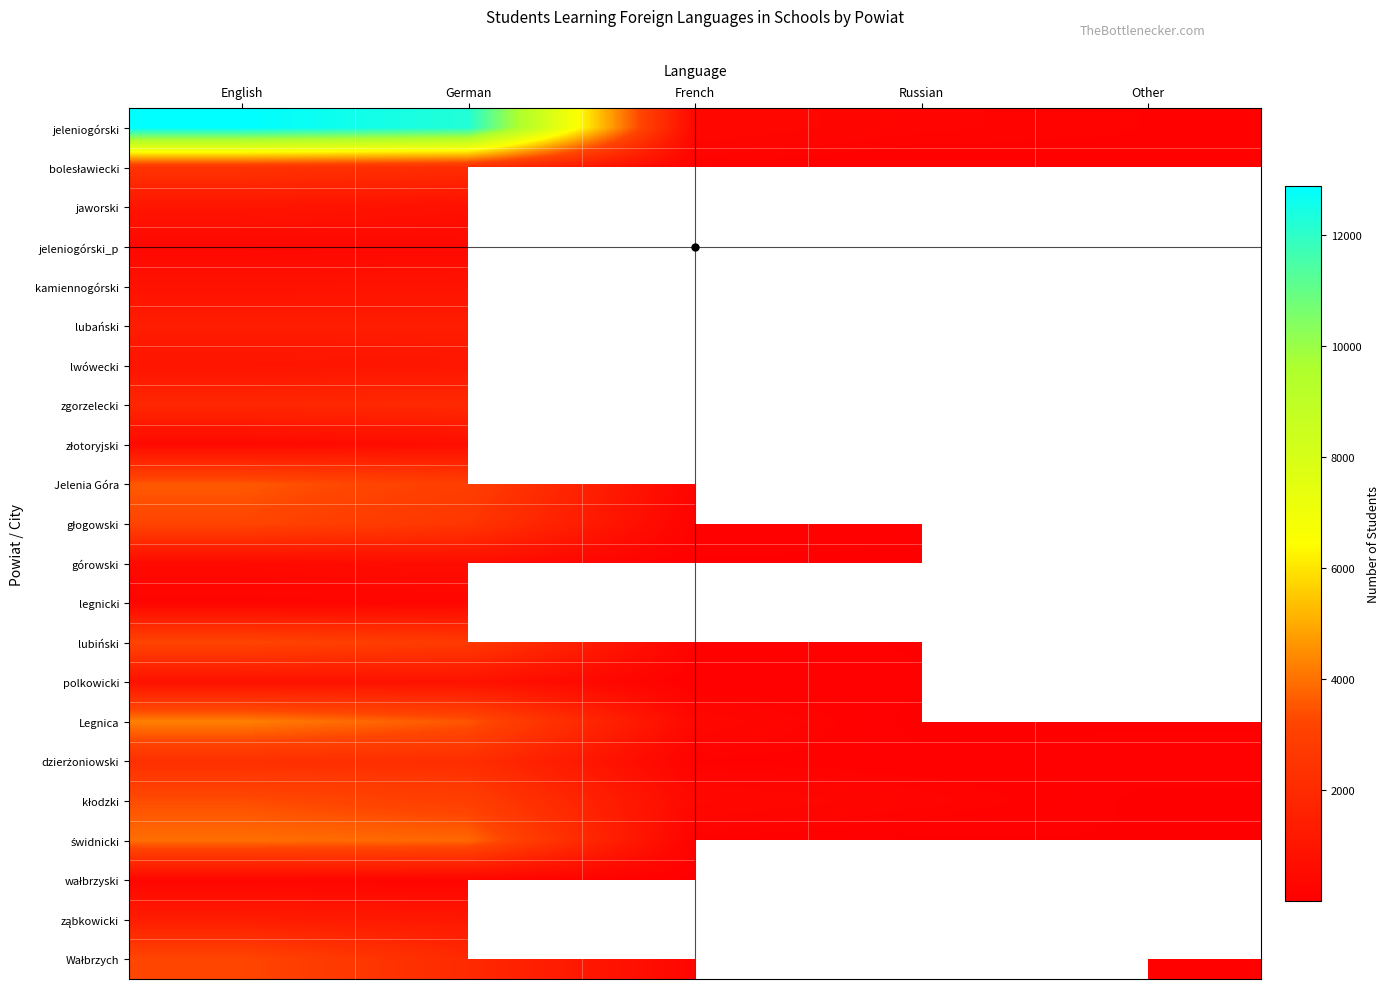

Rank the series at German from highest to lowest value.

jeleniogórski, świdnicki, Legnica, Jelenia Góra, kłodzki, lubiński, głogowski, dzierżoniowski, bolesławiecki, Wałbrzych, zgorzelecki, lubański, ząbkowicki, lwówecki, kamiennogórski, polkowicki, jaworski, złotoryjski, górowski, jeleniogórski_p, legnicki, wałbrzyski